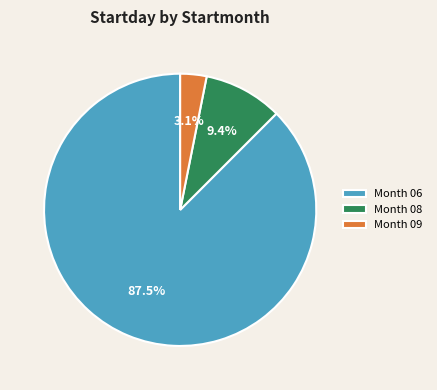

Between Month 09 and Month 08, which is larger?

Month 08